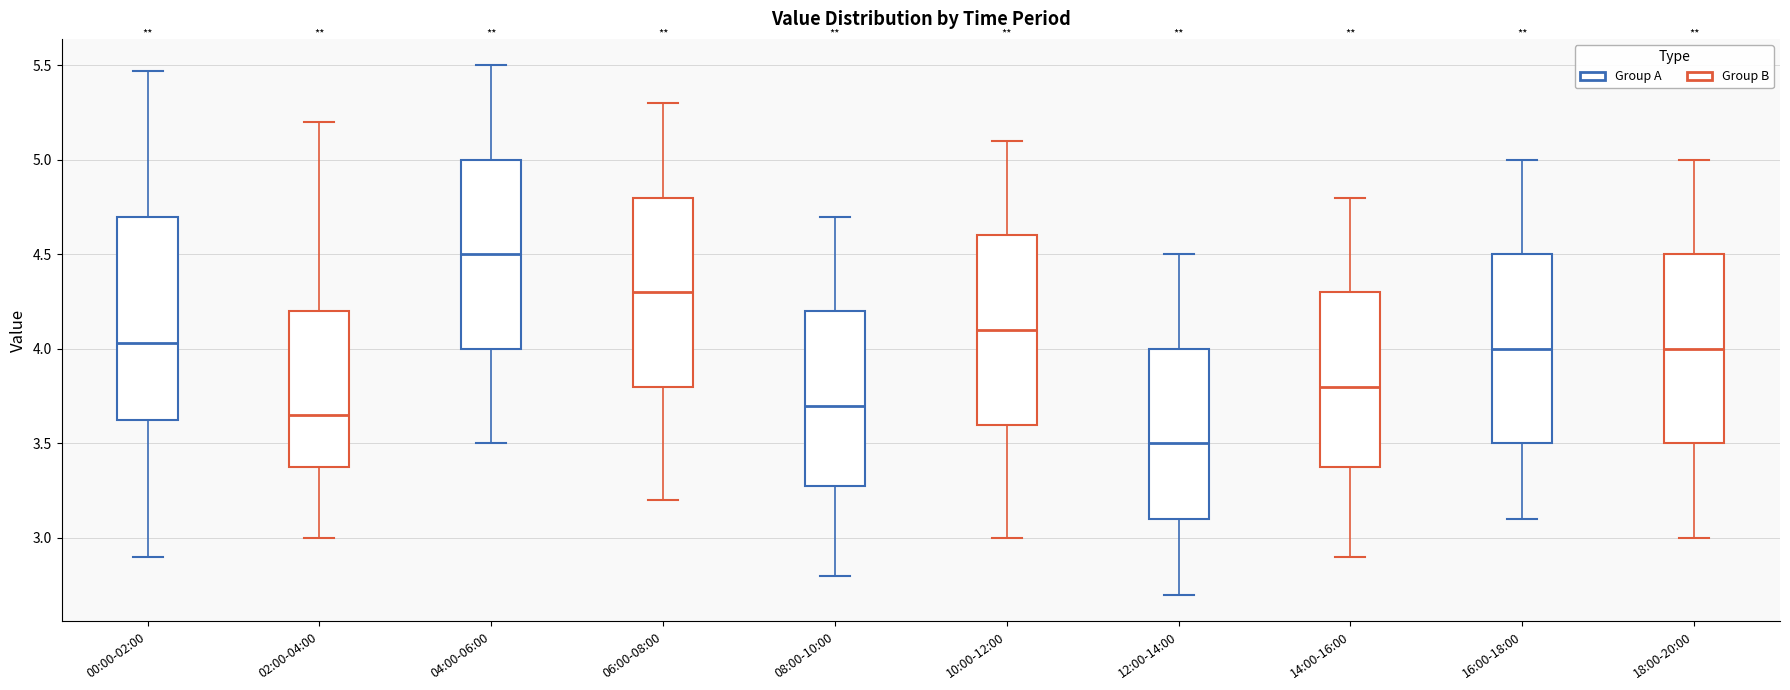

Where is the upper edge of the box for 14:00-16:00 on the y-axis? The values are not printed on the chart, so give them approximately, as read against the axis.

4.30